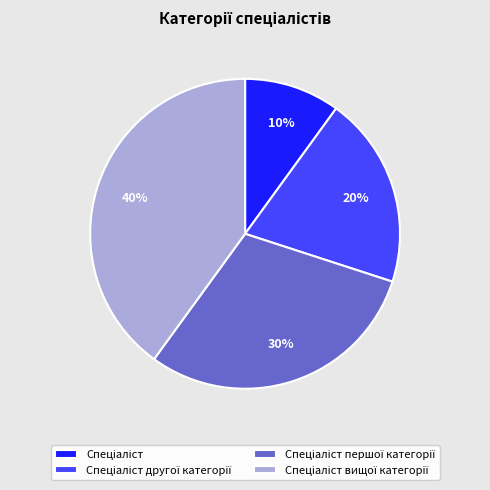

Is there a majority slice in this chart?

No